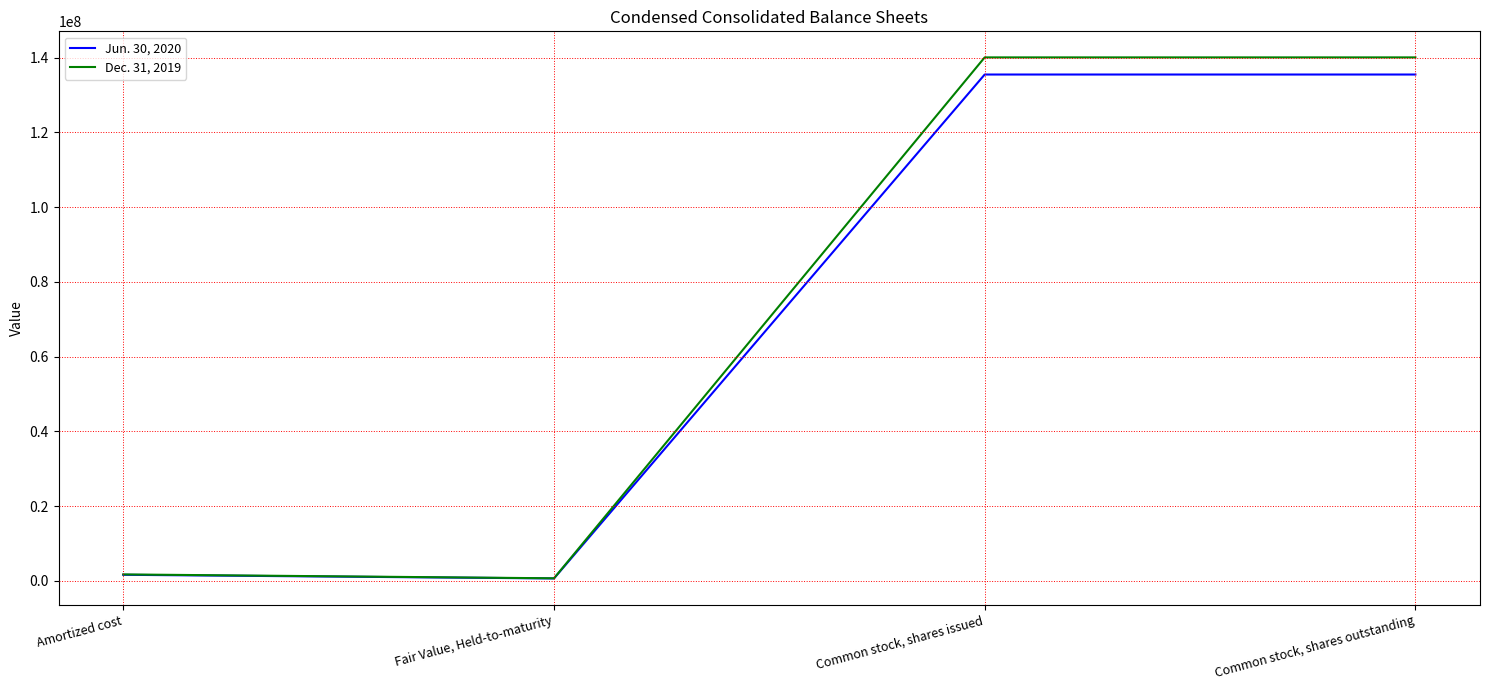

Reading right to left, list all the values displayed in this chart.

Jun. 30, 2020: Common stock, shares outstanding=135516316	Common stock, shares issued=135516316	Fair Value, Held-to-maturity=638950	Amortized cost=1618811
Dec. 31, 2019: Common stock, shares outstanding=140102480	Common stock, shares issued=140102480	Fair Value, Held-to-maturity=678948	Amortized cost=1718357